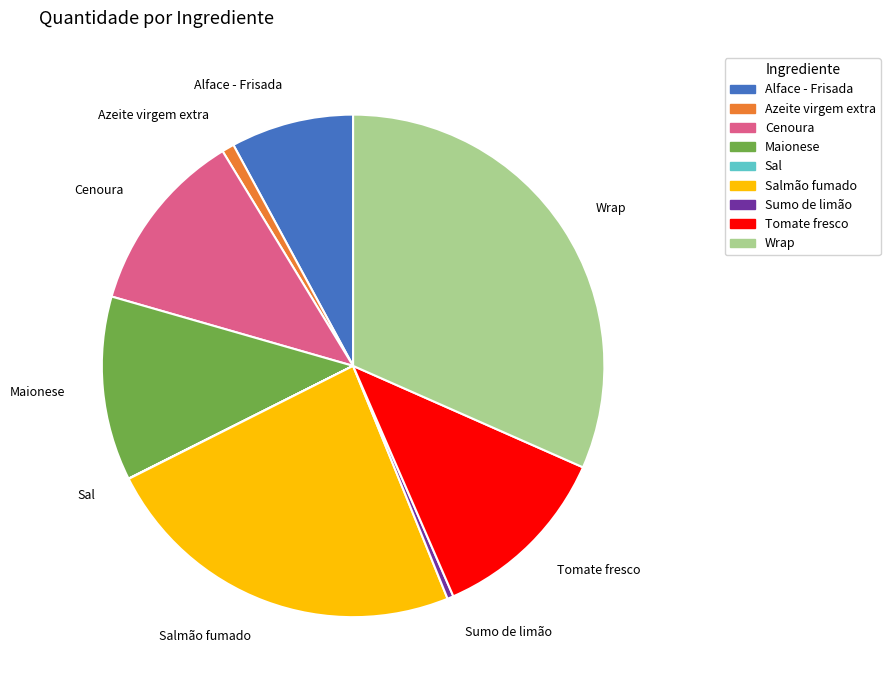

Which category has the biggest portion of the pie?

Wrap